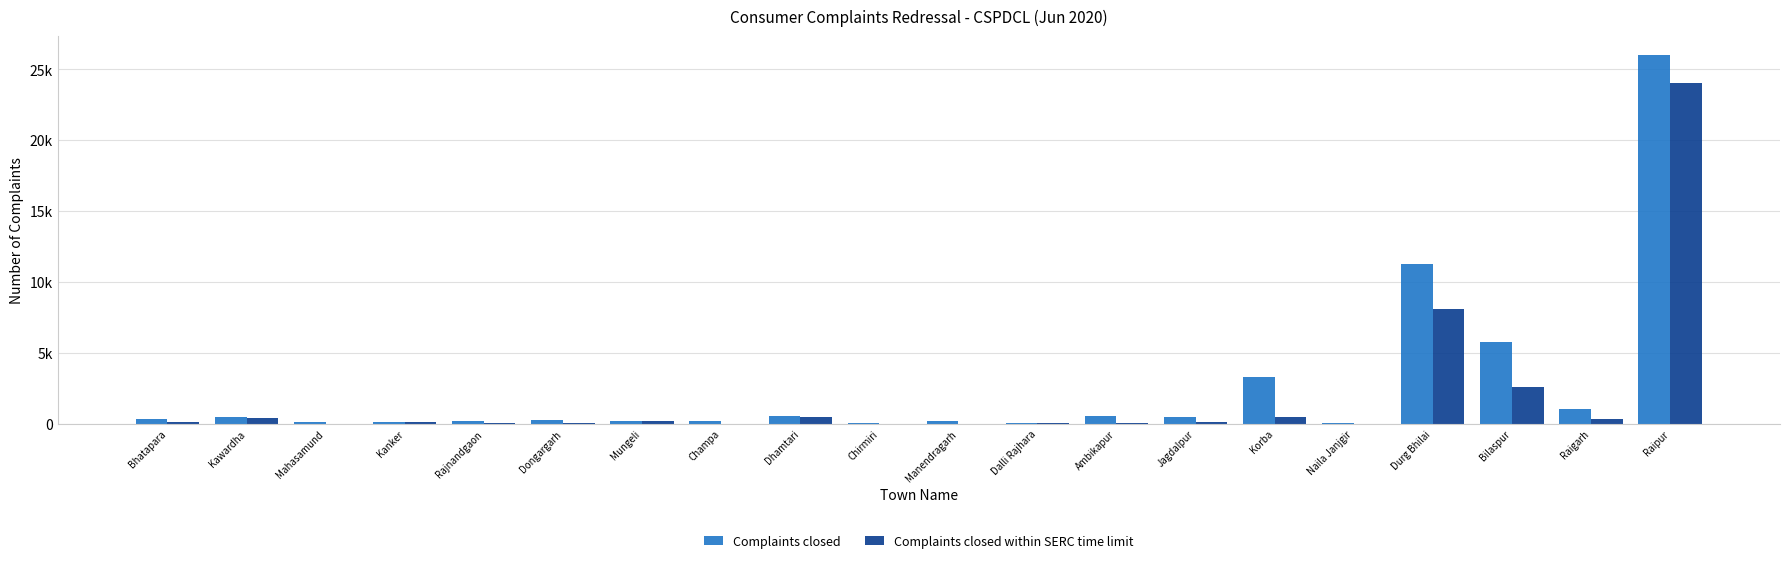

Are the bars grouped side by side (vs. stacked)?

Yes